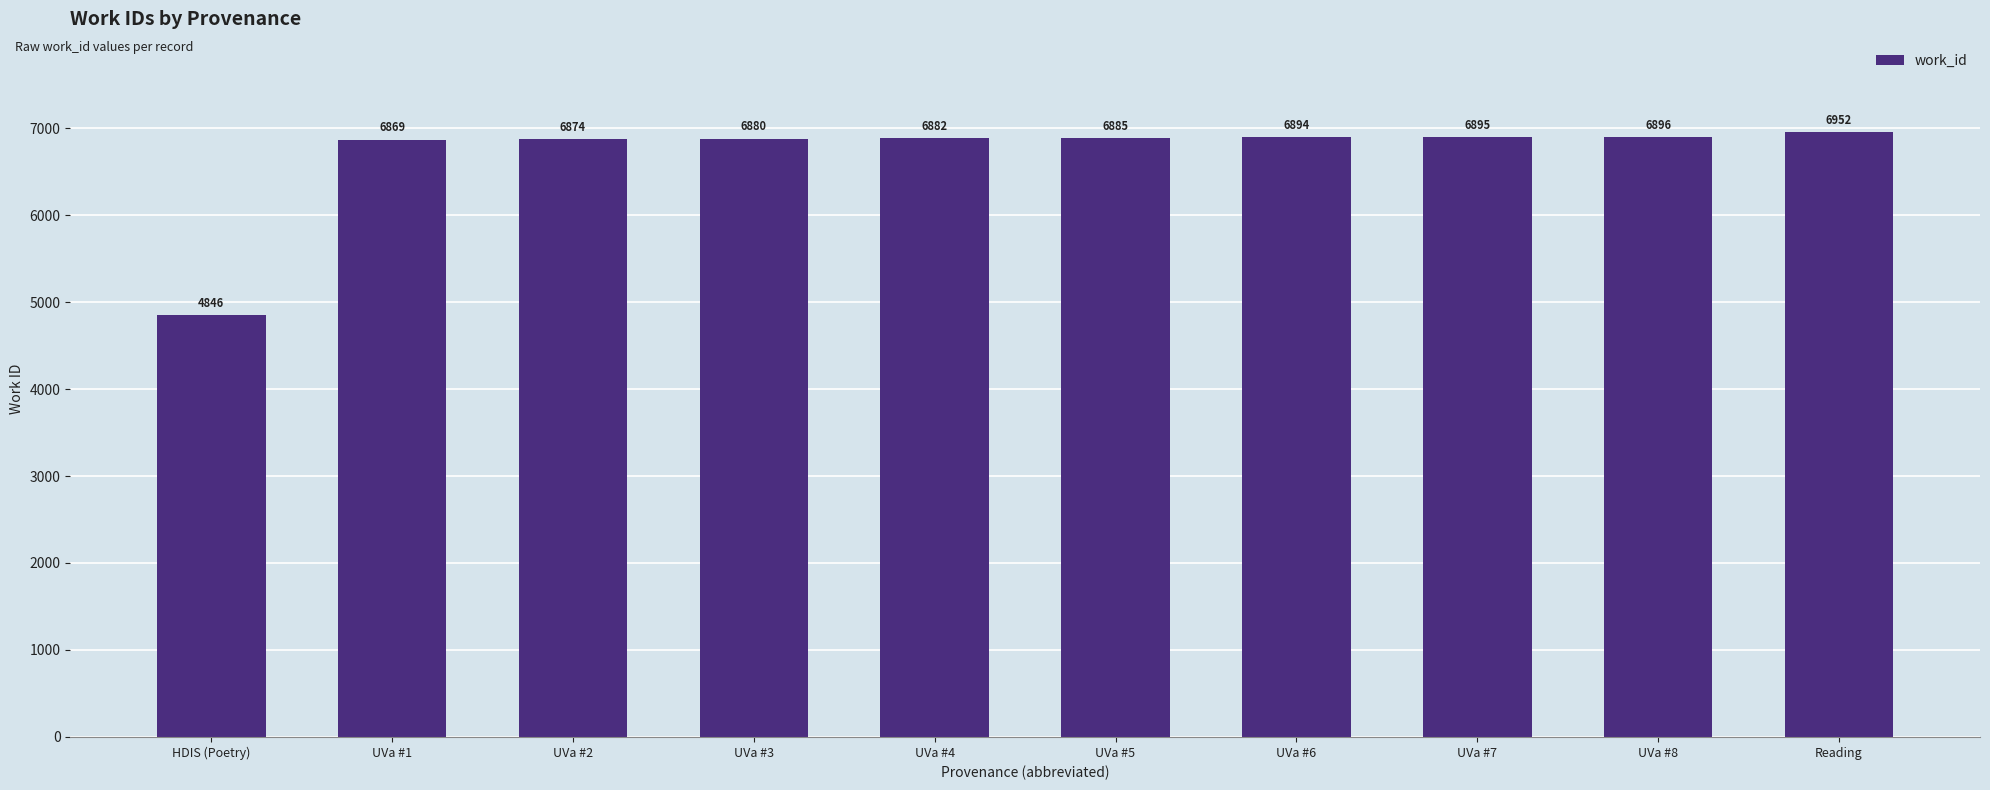

What is the label of the 10th bar from the right?

HDIS (Poetry)